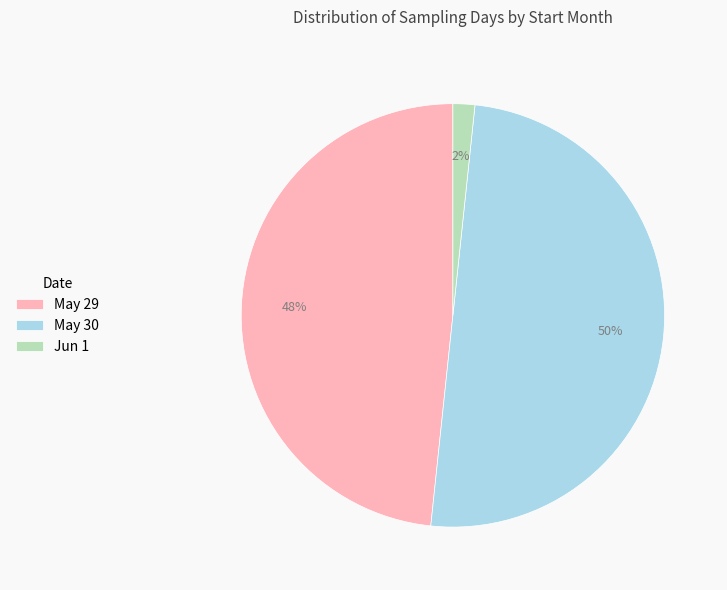

To the nearest percent, what is the average slice percentage?

33%